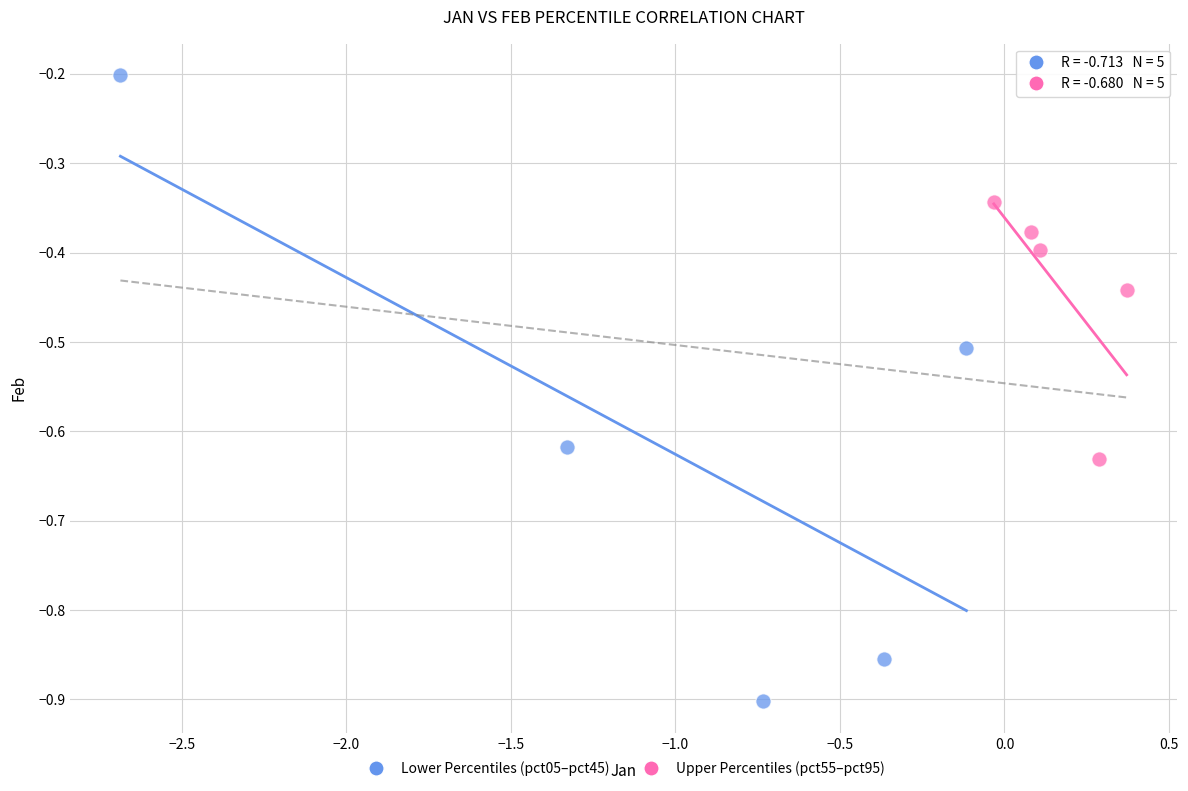

What are all the series names shown in the legend?

Lower Percentiles (pct05–pct45), Upper Percentiles (pct55–pct95)